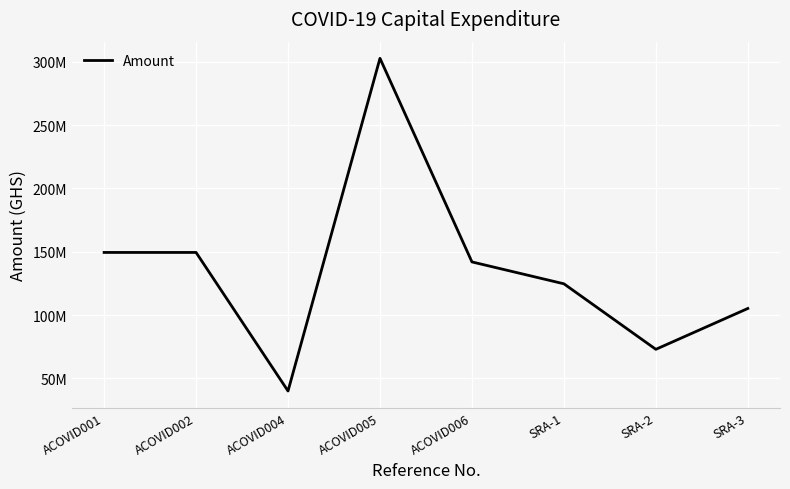

What is the value of the 2nd point from the left?

149396771.0